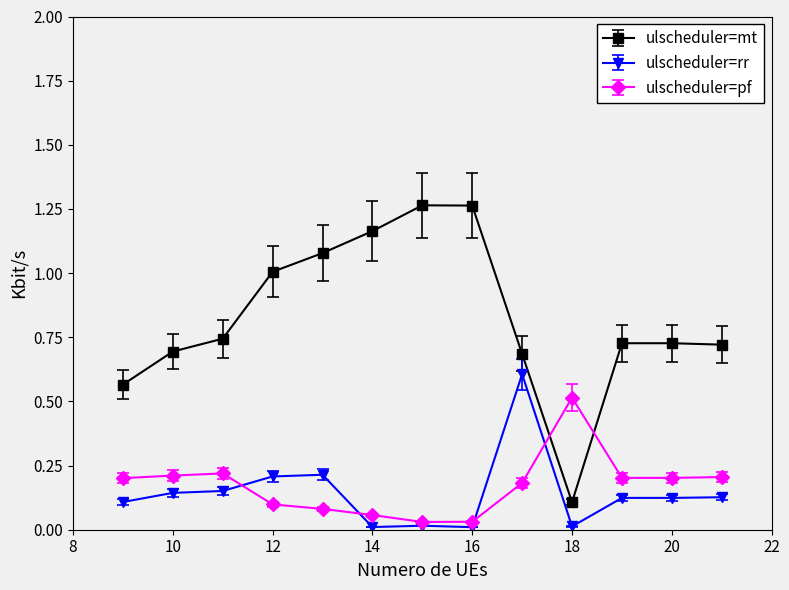

List the series in order of their peak value, lowest first.

ulscheduler=pf, ulscheduler=rr, ulscheduler=mt